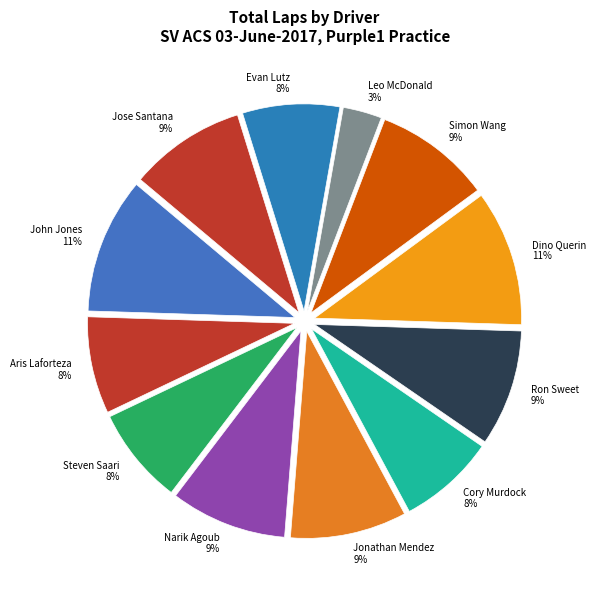

Does Dino Querin account for over 50% of the chart?

No